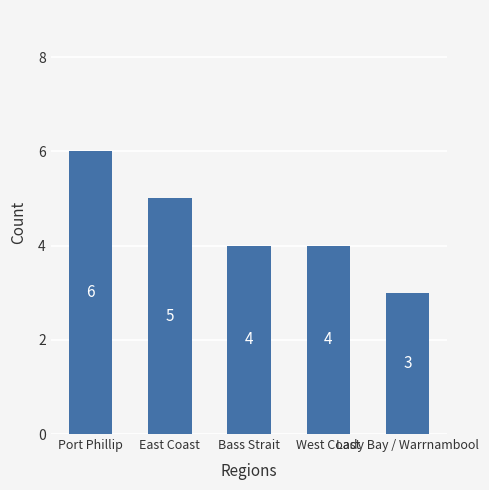

Reading left to right, extract all data points from this chart.

Port Phillip=6	East Coast=5	Bass Strait=4	West Coast=4	Lady Bay / Warrnambool=3